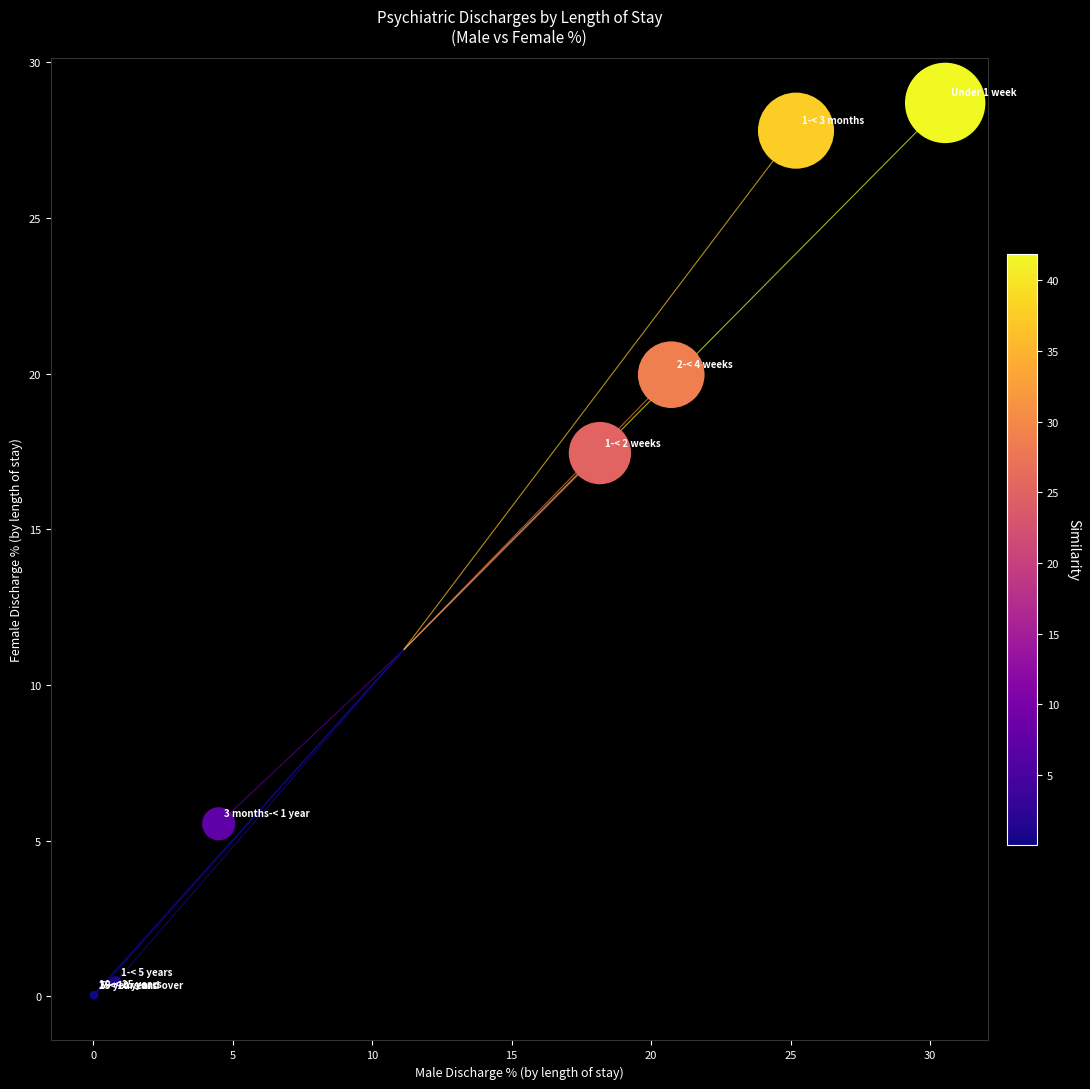

What Y value in the scatter plot is closest to 14?

17.4